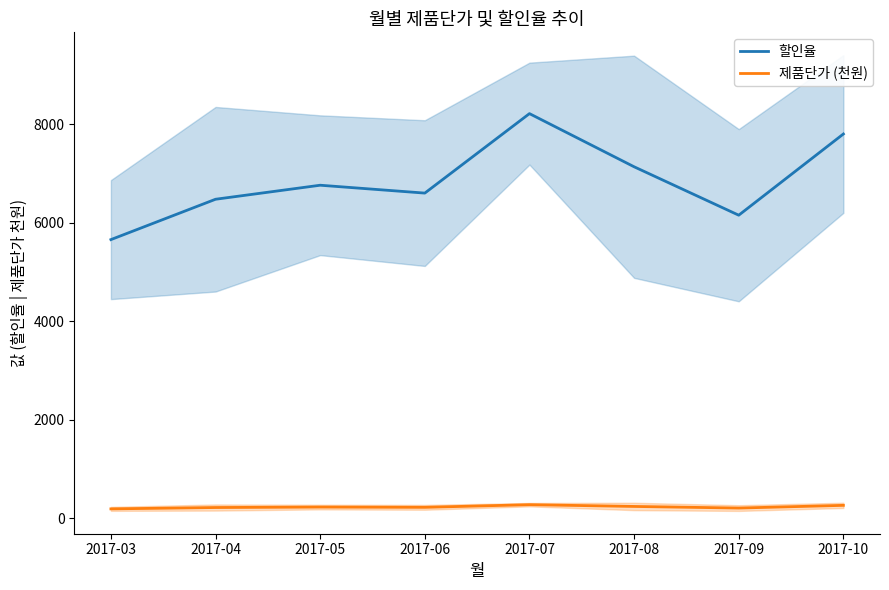

What is the difference between the maximum and minimum values in the 할인율 series?

2560.0